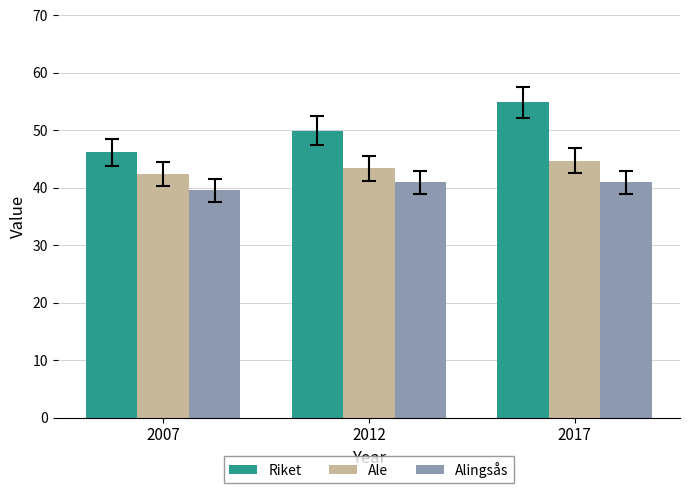

What is the sum of all Riket values?

151.0